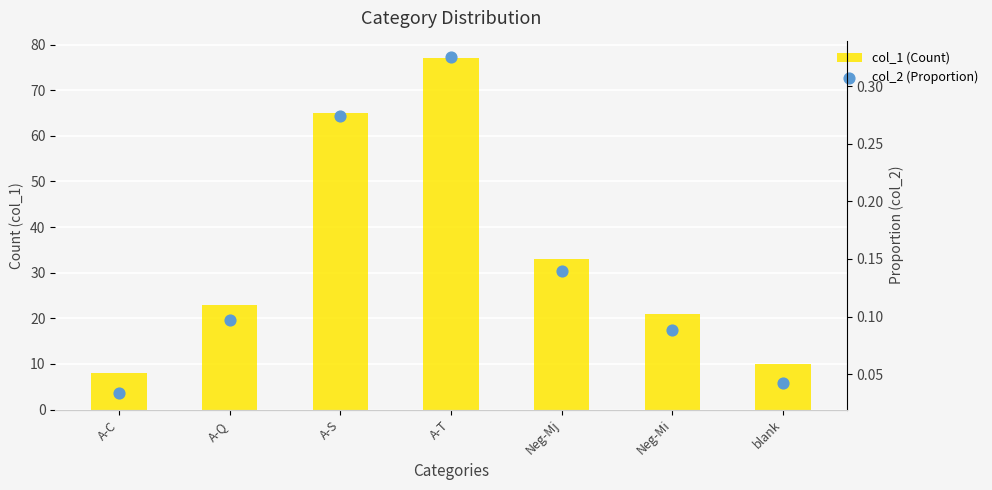

Which series has the largest total across all categories?

col_1 (Count)